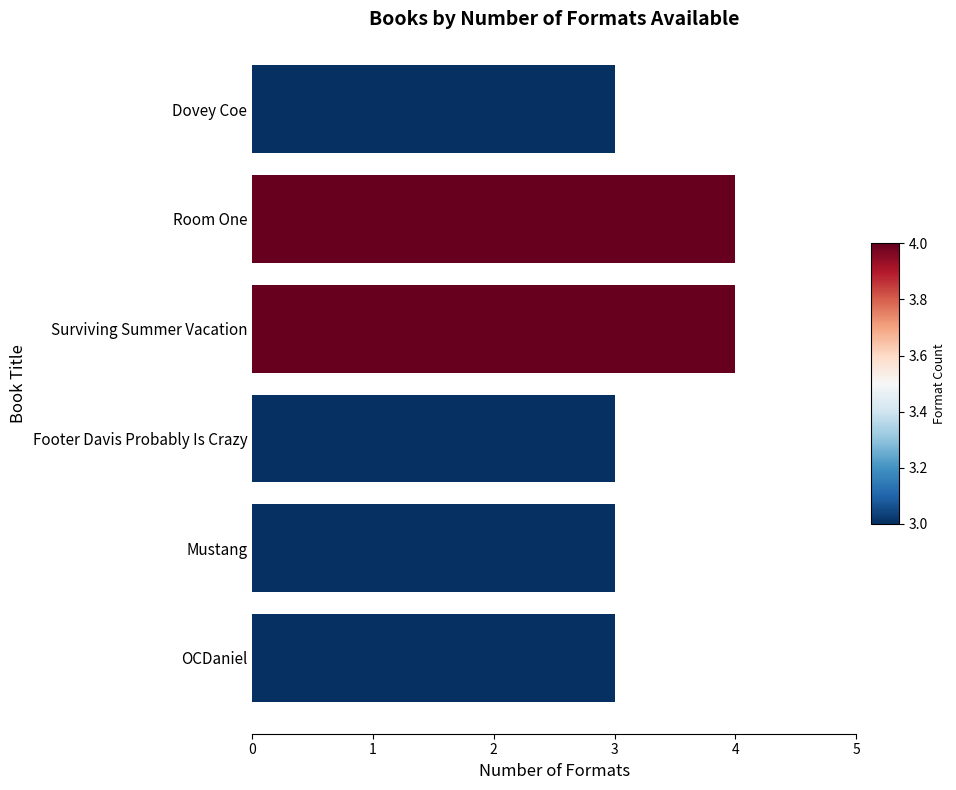

What is the ratio of the value at Room One to the value at Footer Davis Probably Is Crazy?

1.3